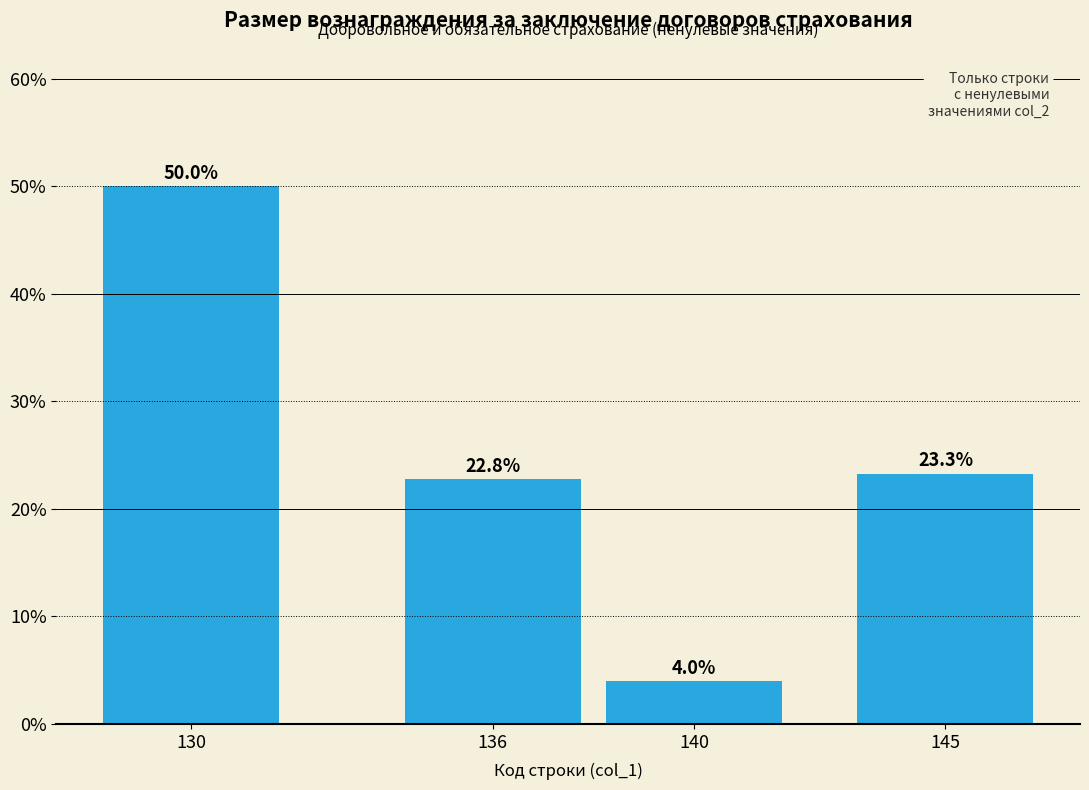

Reading left to right, what are all the values shown in this chart?

130=50.0	136=22.8	140=4.0	145=23.3